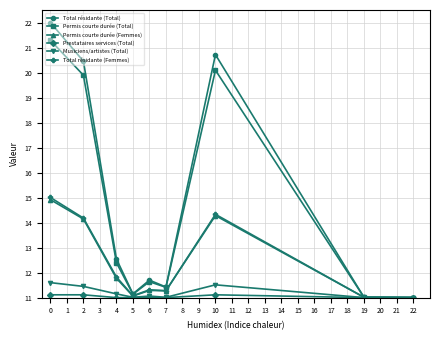

What is the greatest value displayed?

22.0